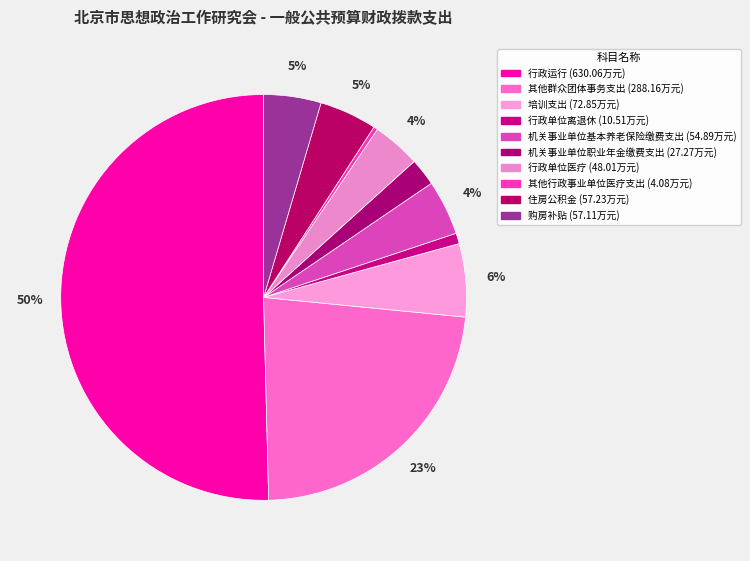

The 行政单位离退休 slice represents 14% of the pie. True or false?

False